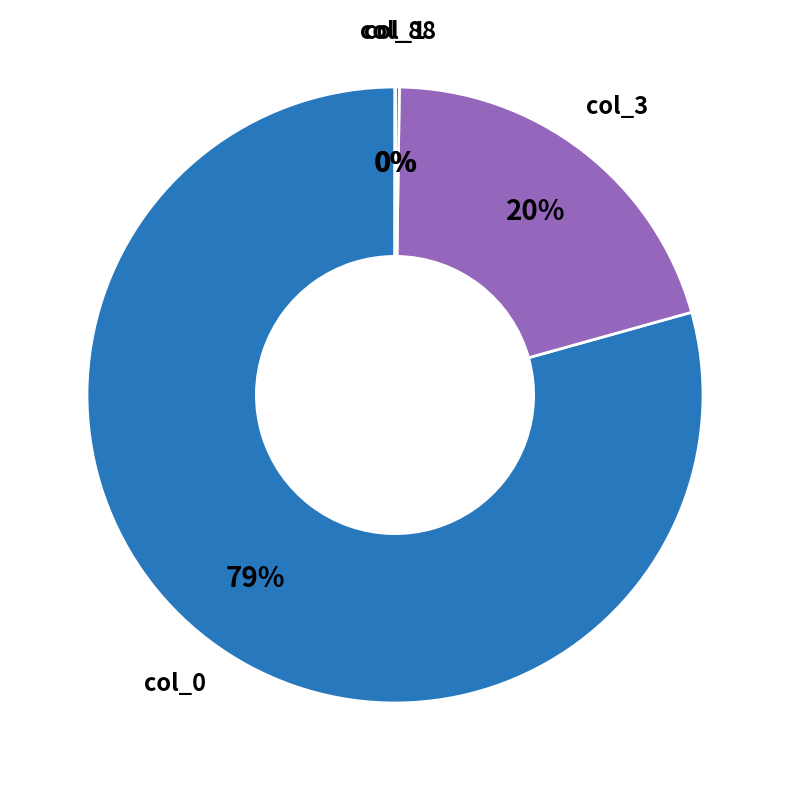

Is there any slice that represents more than half of the pie?

Yes